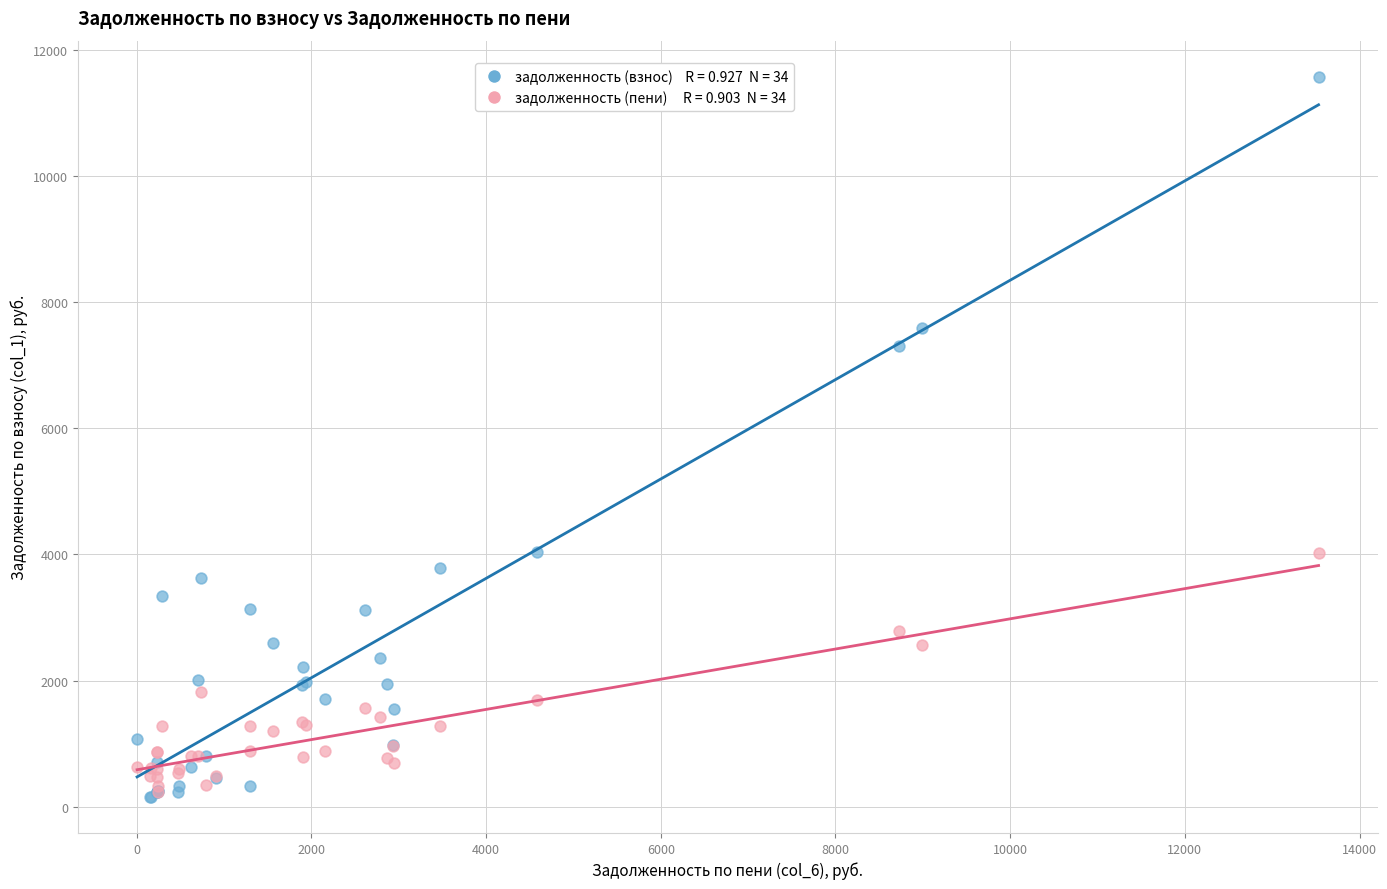

Across all series, what Y value is closest to 5865?

7307.3